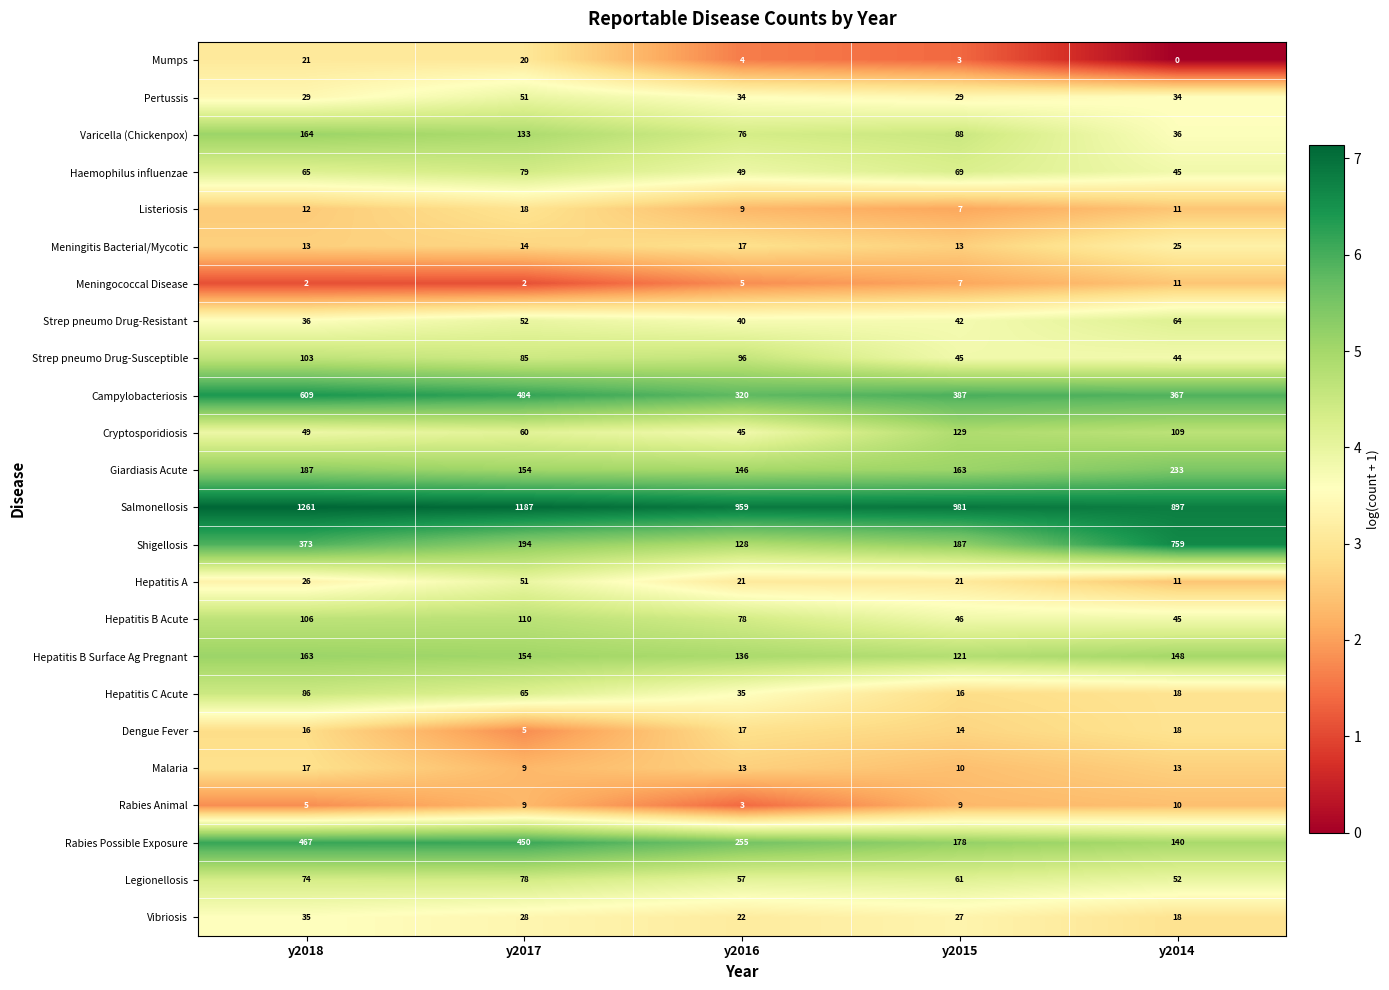

How many data points does each series have?

5